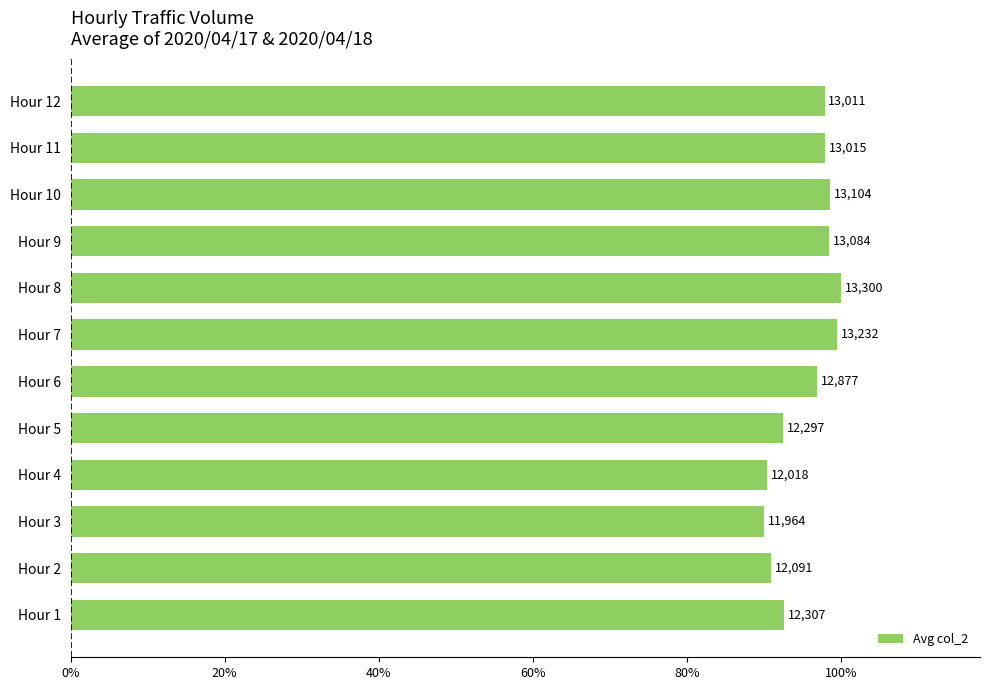

What is the difference between the maximum and minimum values?

0.1